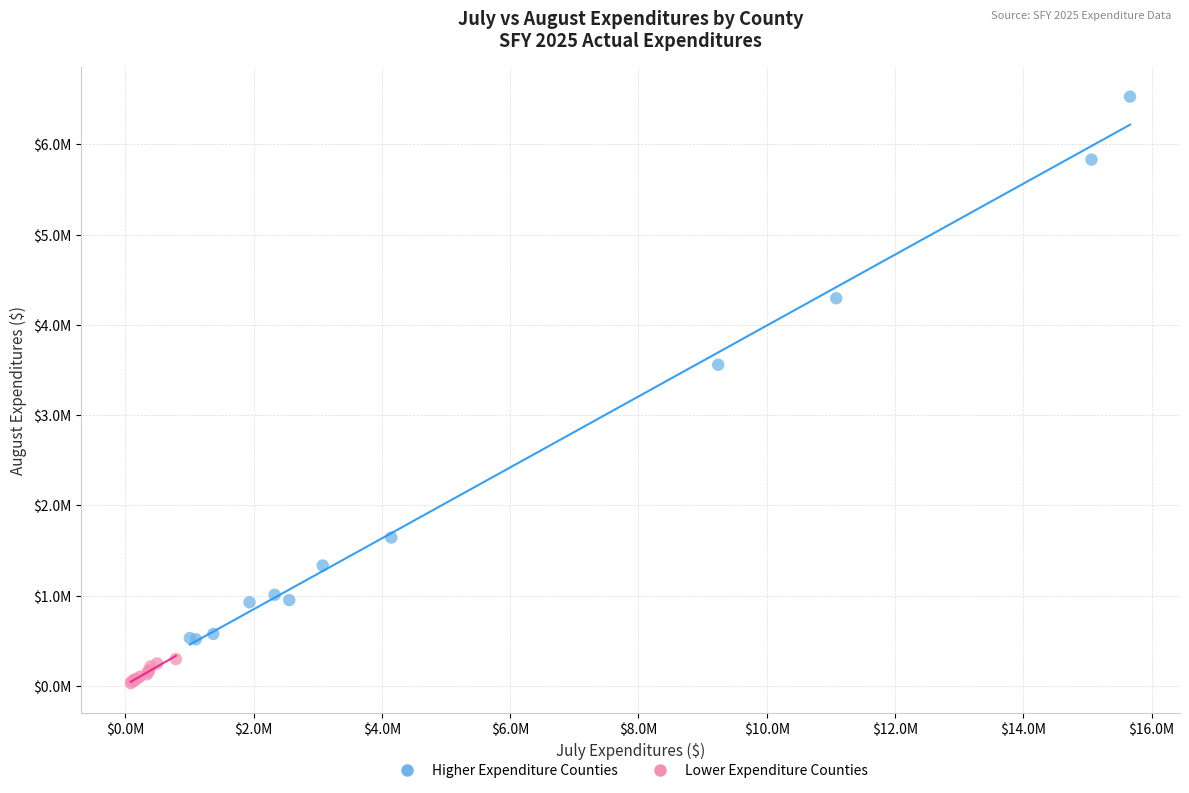

What are all the series names shown in the legend?

Higher Expenditure Counties, Lower Expenditure Counties